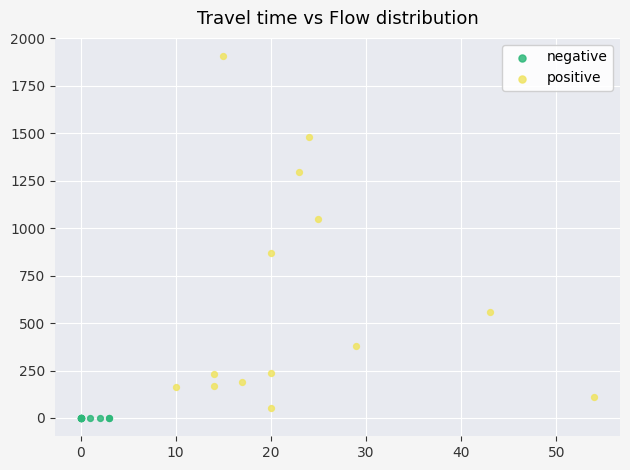

Which series reaches the maximum Y coordinate?

positive